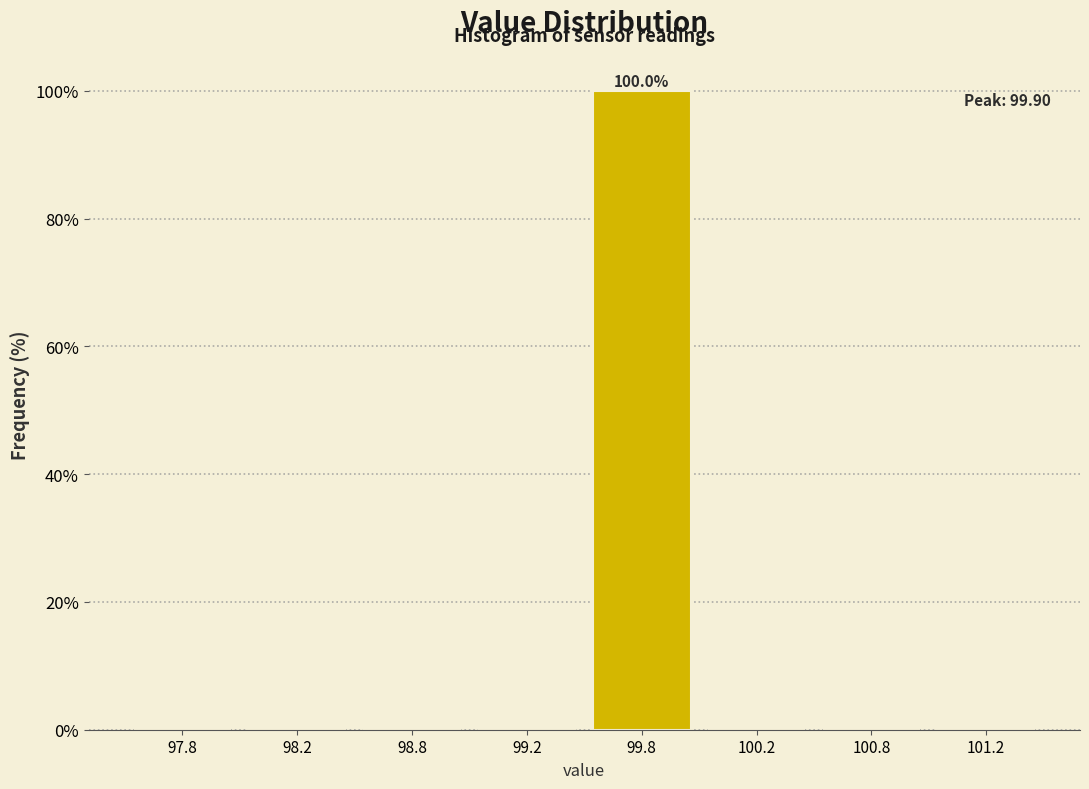

Reading left to right, list all the values displayed in this chart.

97.8=0	98.2=0	98.8=0	99.2=0	99.8=100	100.2=0	100.8=0	101.2=0